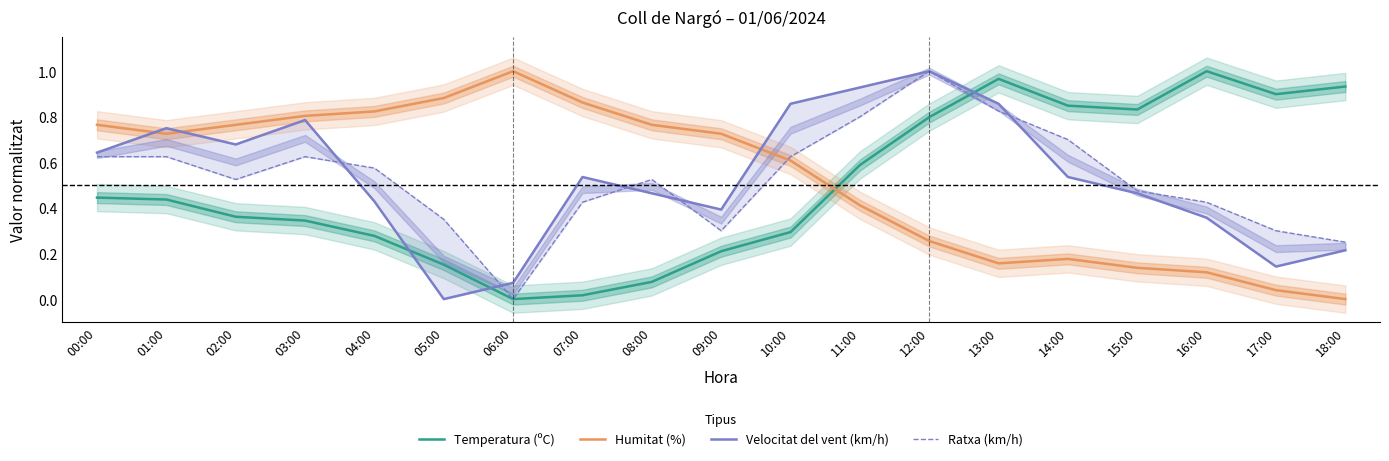

At which label is Humitat (%) closest to 0?

18:00